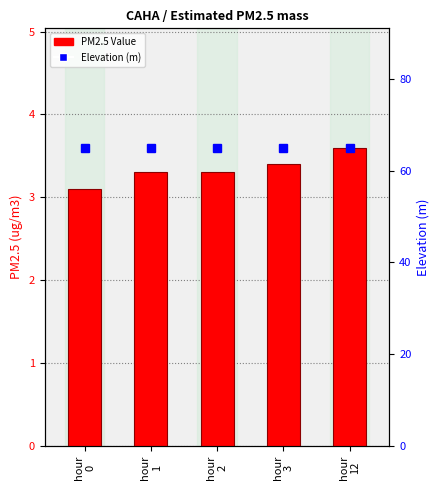

At how many categories does at least one series exceed 46?

5